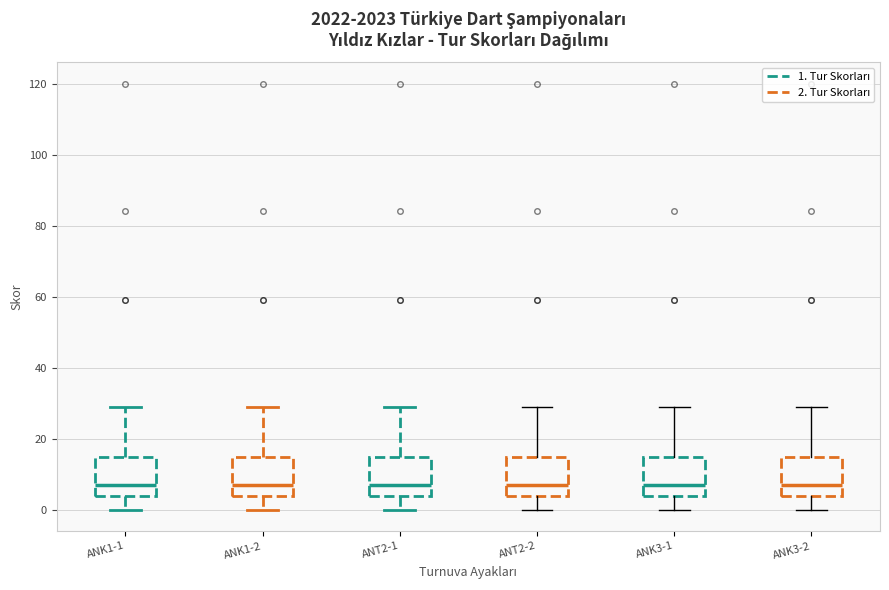

Where is the upper edge of the box for ANK3-2 on the y-axis? The values are not printed on the chart, so give them approximately, as read against the axis.

16